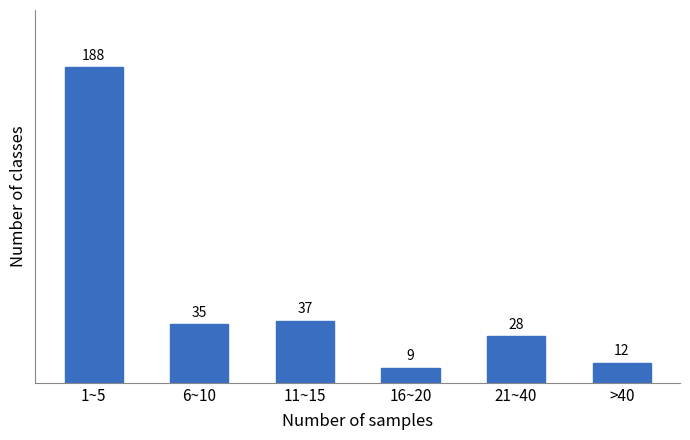

Reading left to right, extract all data points from this chart.

188	35	37	9	28	12